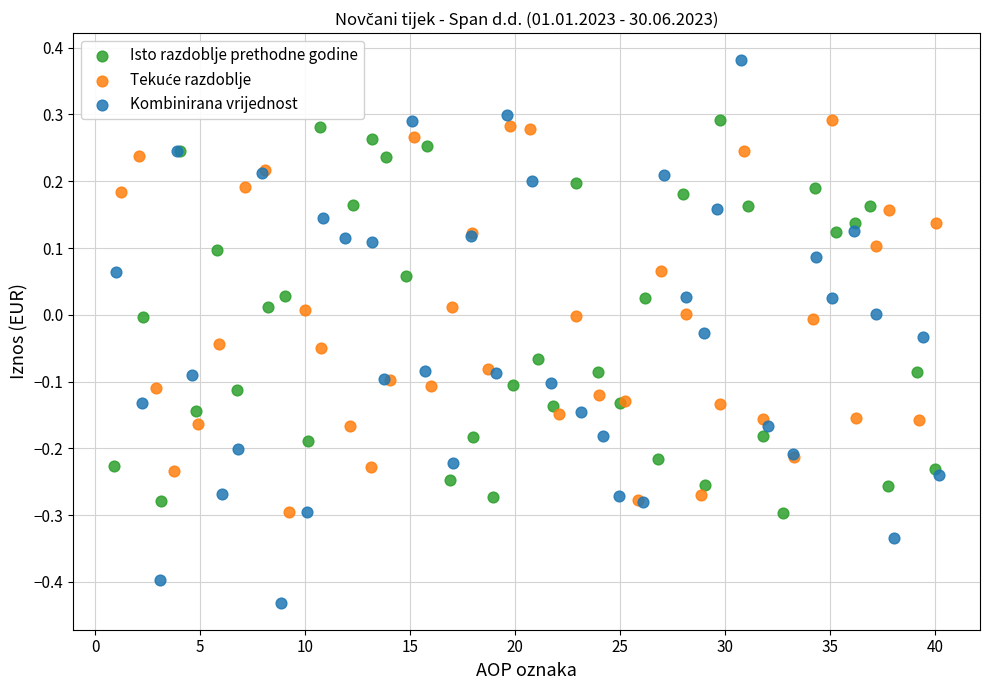

Which series reaches the maximum Y coordinate?

Kombinirana vrijednost